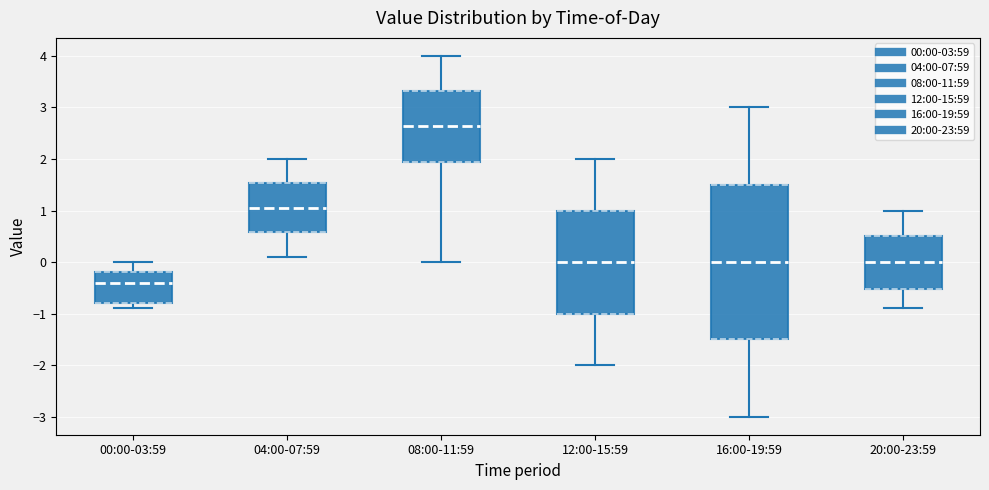

Comparing the boxes themselves (not the whiskers), which one is the tallest?

16:00-19:59